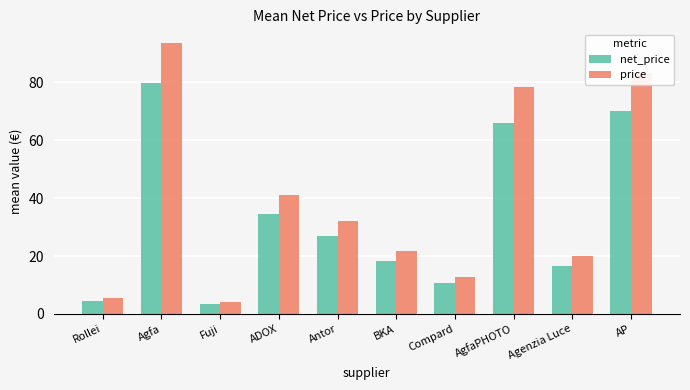

What is the difference between the price values at AP and Agfa?

10.3